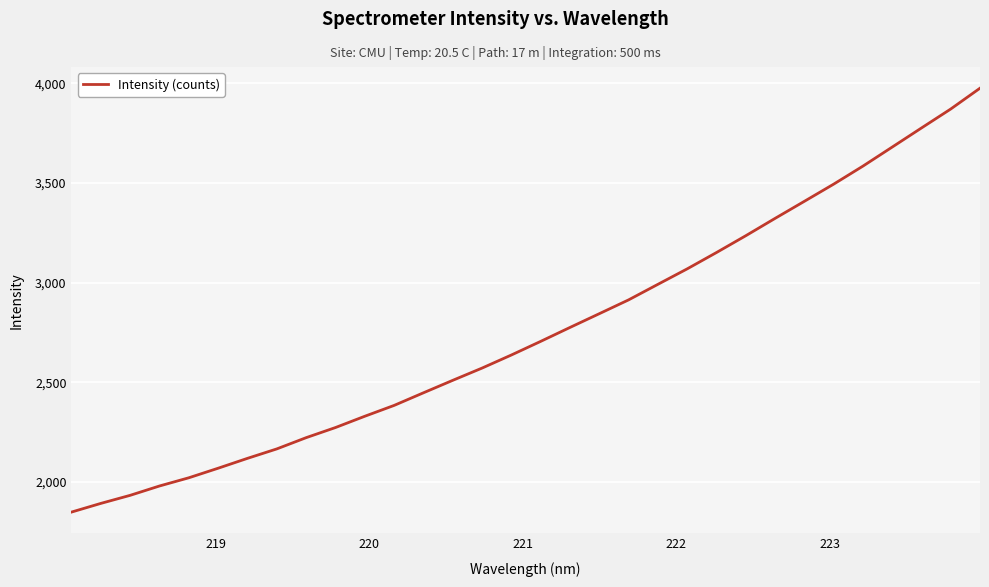

What is the greatest value displayed?

3975.8